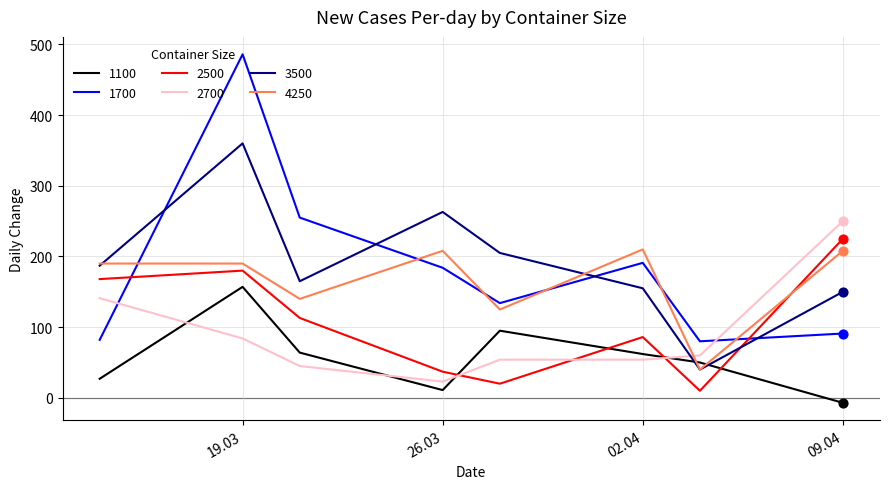

After their last crossing, which series has the higher values: 3500 or 1100?

3500